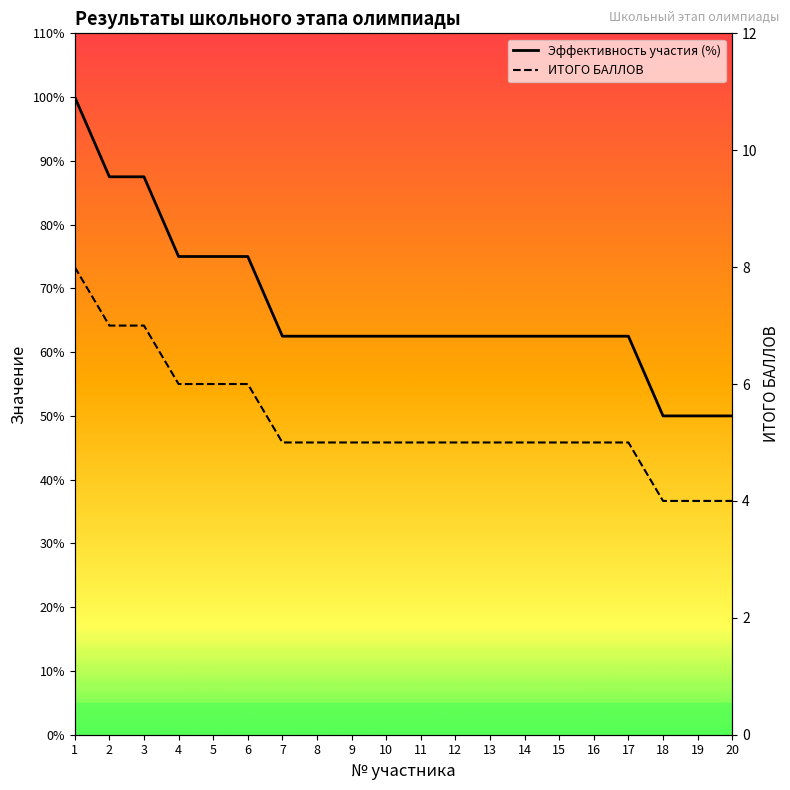

Reading left to right, transcribe all the data shown in this chart.

Эффективность участия (%): 1=100.0	2=87.5	3=87.5	4=75.0	5=75.0	6=75.0	7=62.5	8=62.5	9=62.5	10=62.5	11=62.5	12=62.5	13=62.5	14=62.5	15=62.5	16=62.5	17=62.5	18=50.0	19=50.0	20=50.0
ИТОГО БАЛЛОВ: 1=8.0	2=7.0	3=7.0	4=6.0	5=6.0	6=6.0	7=5.0	8=5.0	9=5.0	10=5.0	11=5.0	12=5.0	13=5.0	14=5.0	15=5.0	16=5.0	17=5.0	18=4.0	19=4.0	20=4.0